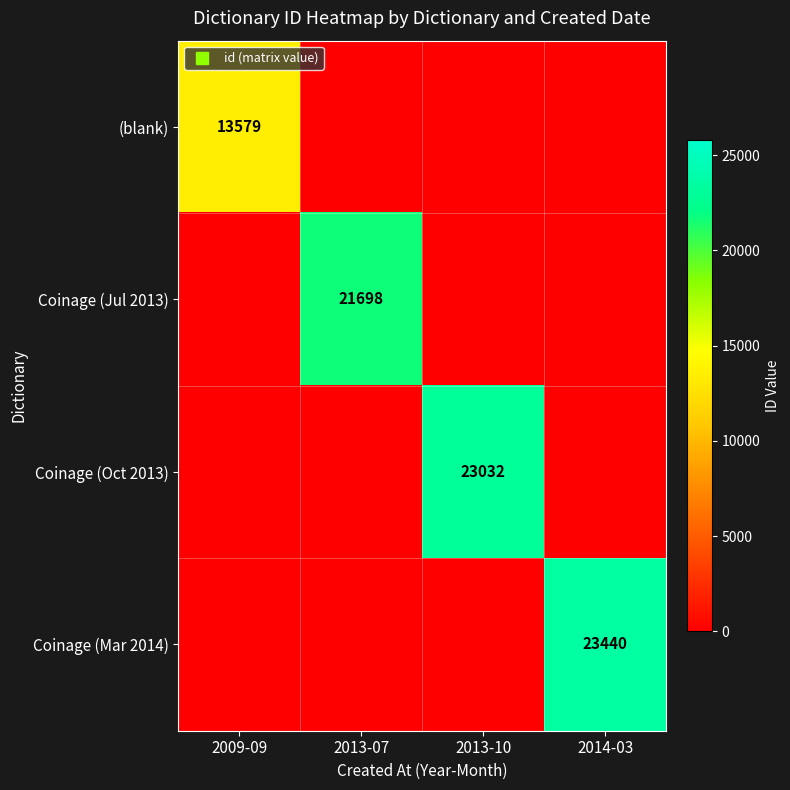

Which series has the largest total across all categories?

Coinage (Mar 2014)